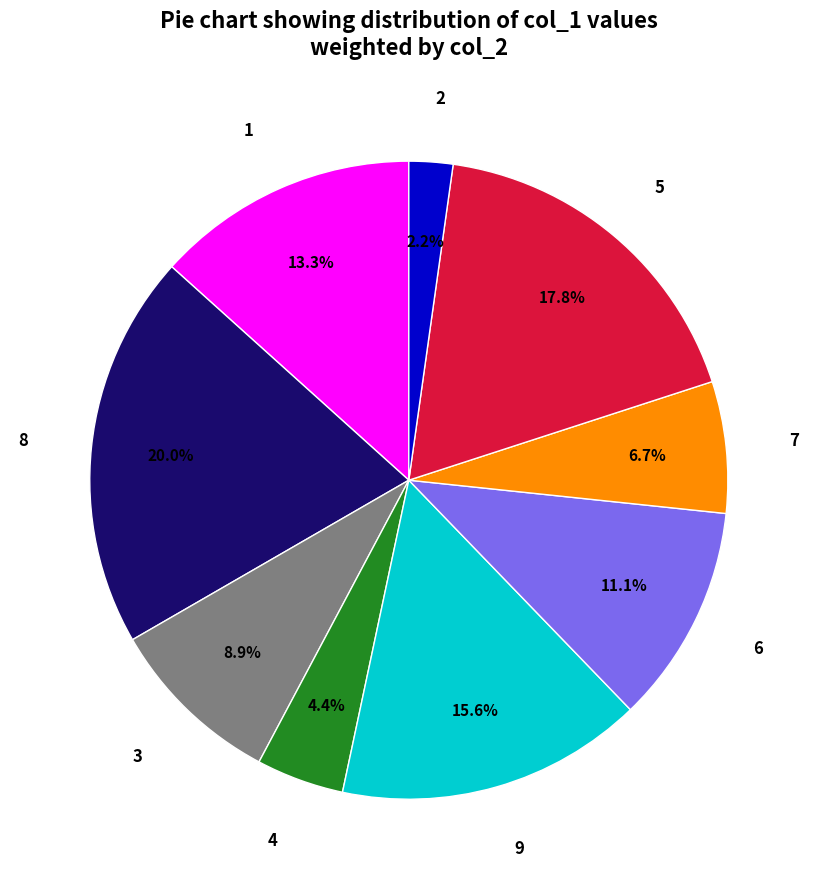

Is there any slice that represents more than half of the pie?

No